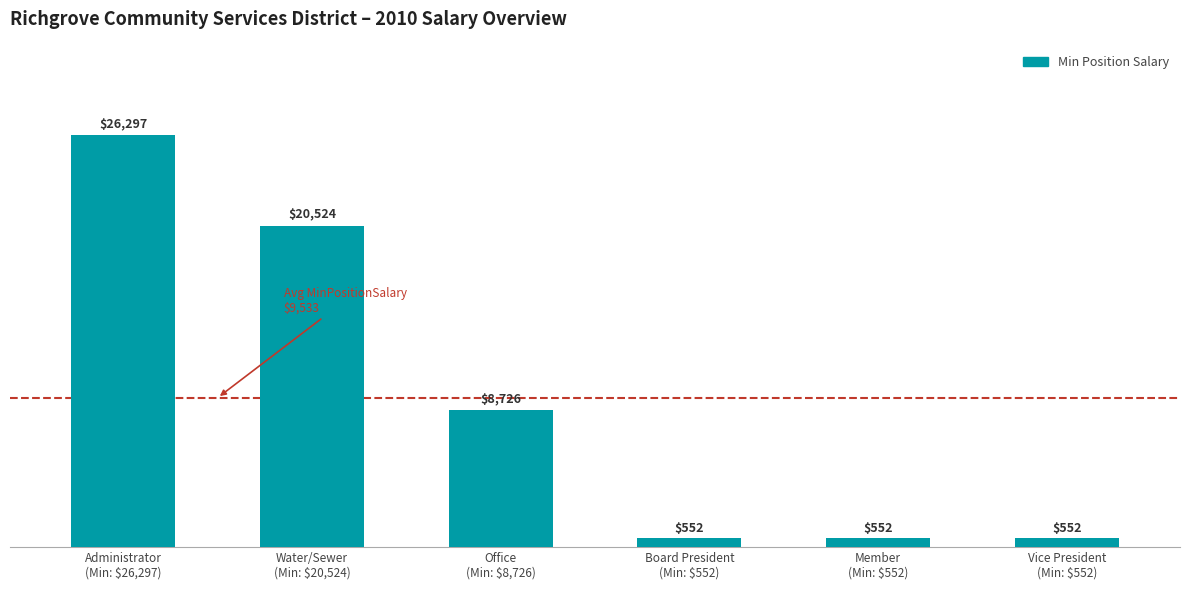

Which has a higher value, Water/Sewer
(Min: $20,524) or Vice President
(Min: $552)?

Water/Sewer
(Min: $20,524)